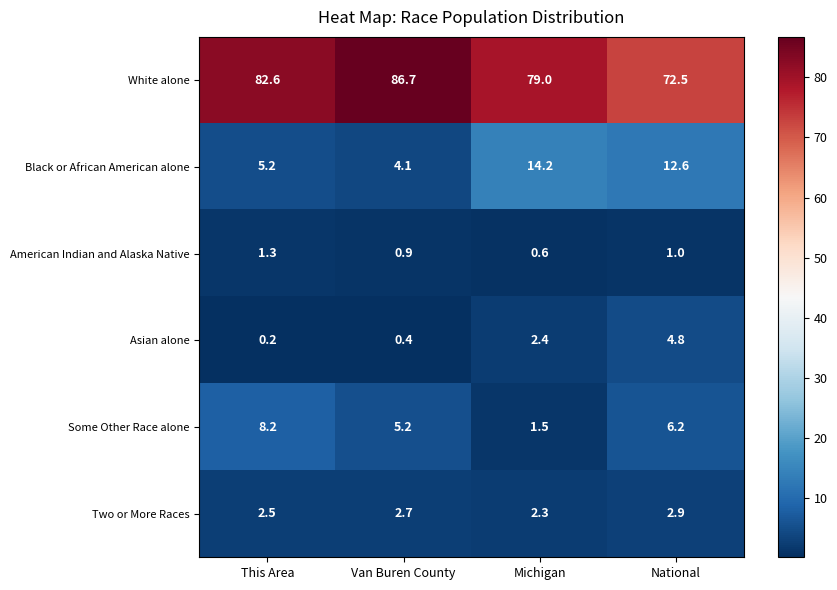

What is the difference between the Asian alone values at Van Buren County and National?

4.4